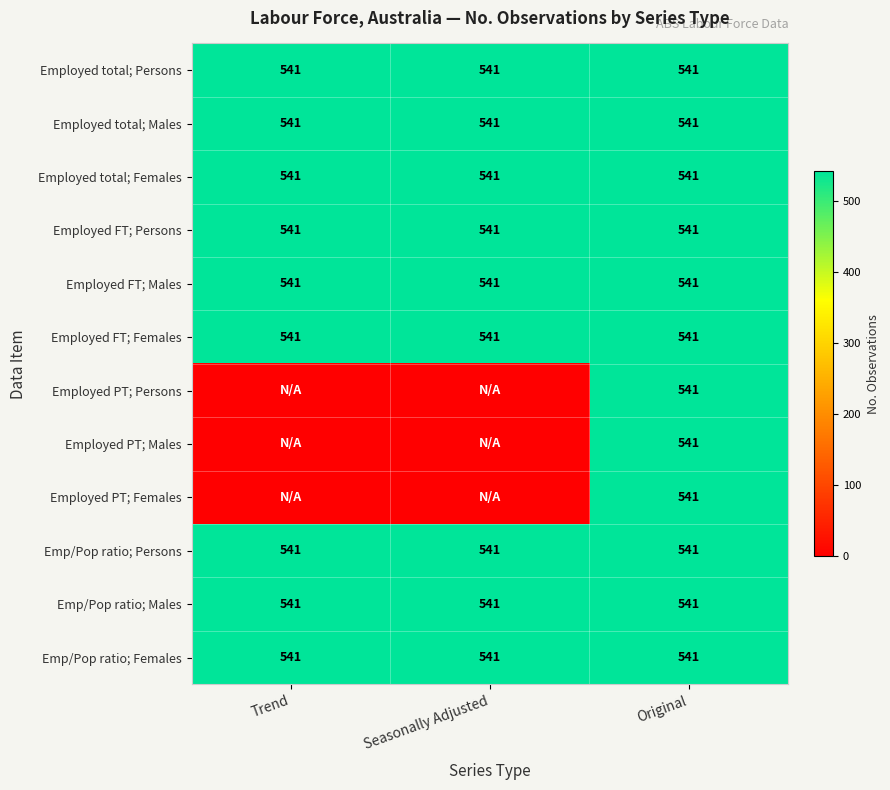

What is the total value across all series at Original?

6492